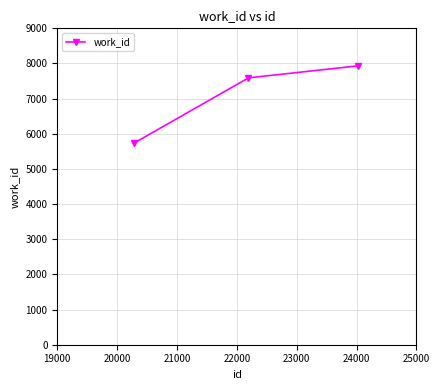

What is the smallest value displayed?

5736